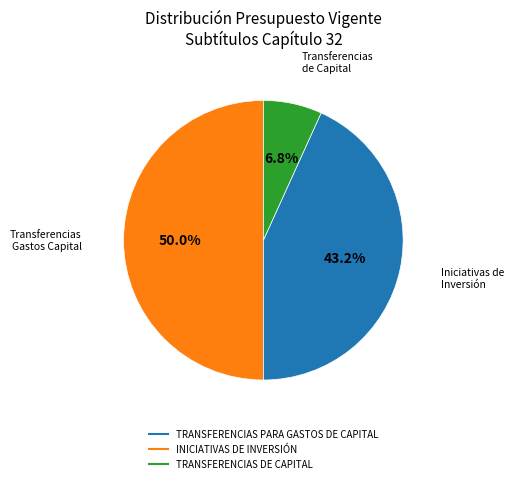

Which slice is the smallest?

TRANSFERENCIAS DE CAPITAL